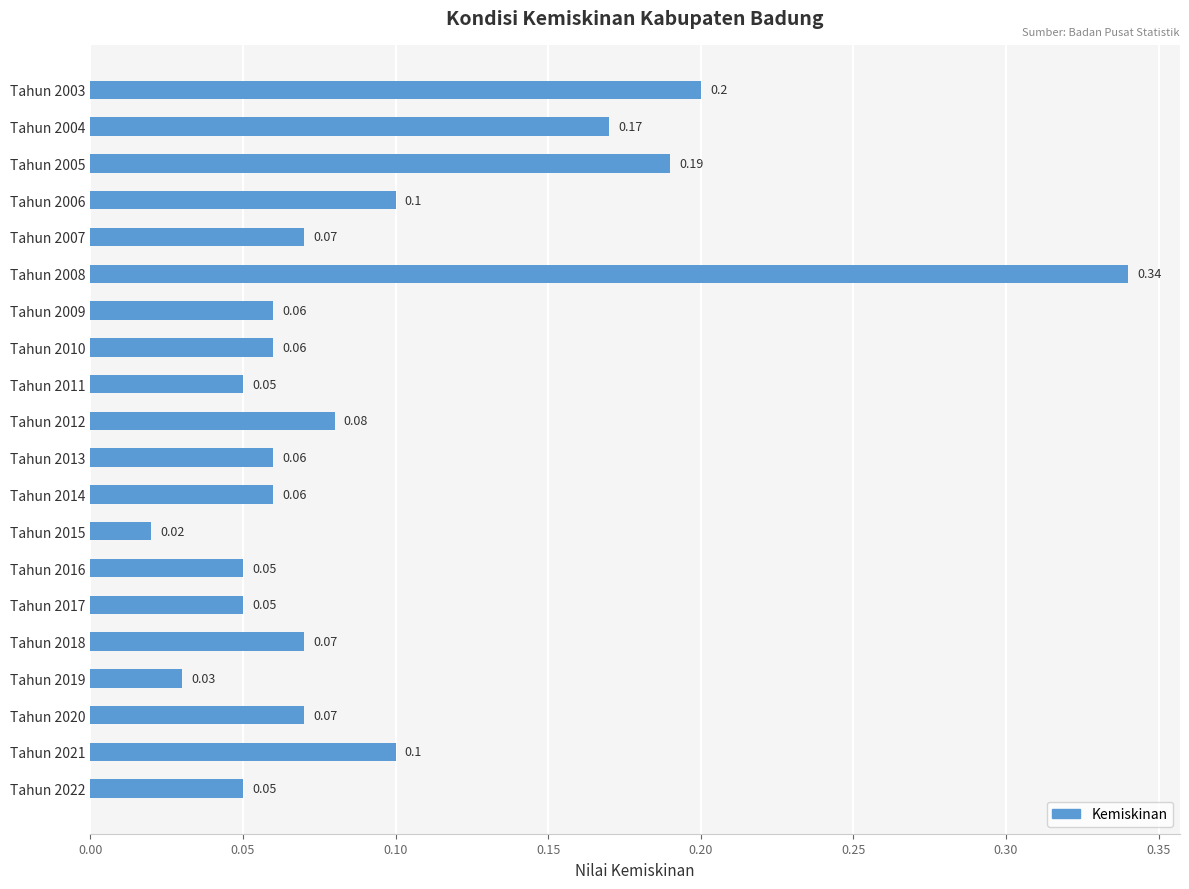

Which has a higher value, Tahun 2014 or Tahun 2008?

Tahun 2008